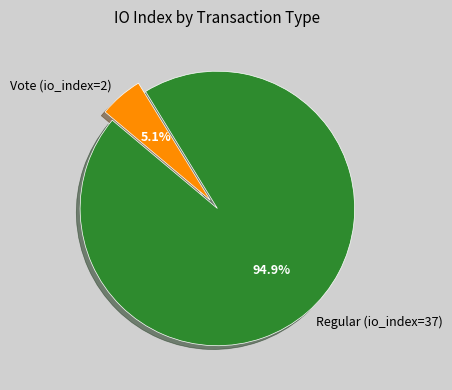

What percentage is the Vote (io_index=2) slice, to the nearest percent?

5%